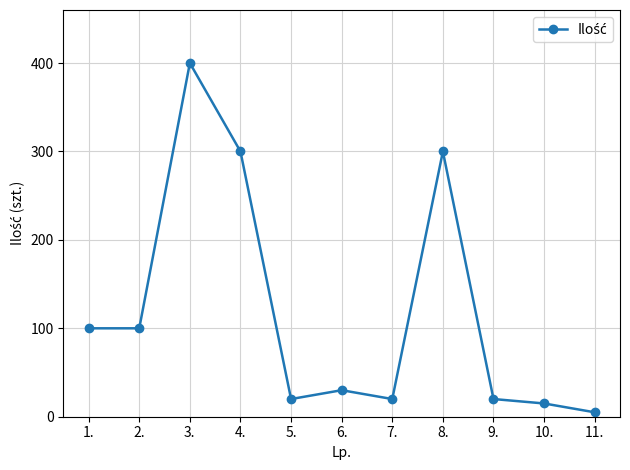

What is the change in value from 6. to 10.?

-15